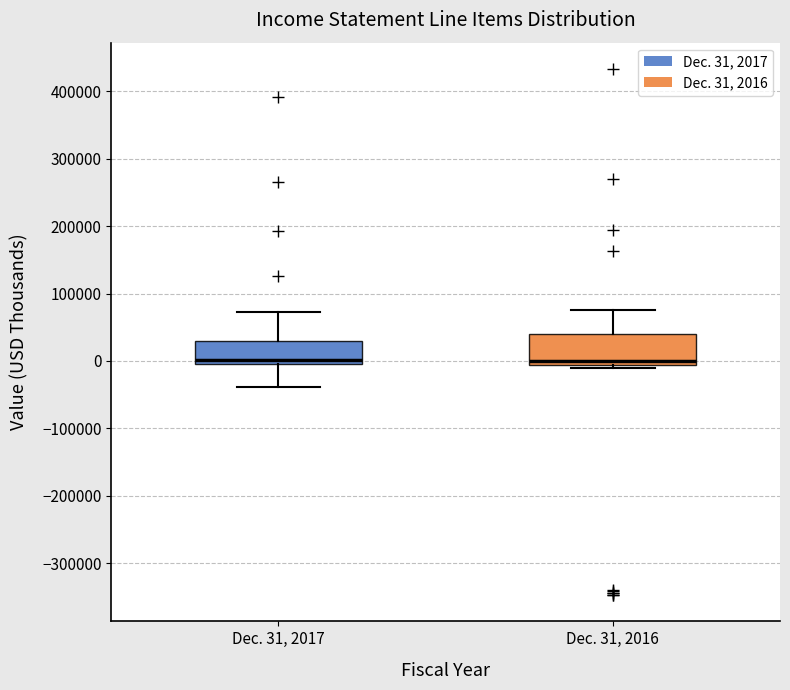

Where is the lower edge of the box for Dec. 31, 2016 on the y-axis? The values are not printed on the chart, so give them approximately, as read against the axis.

-10000